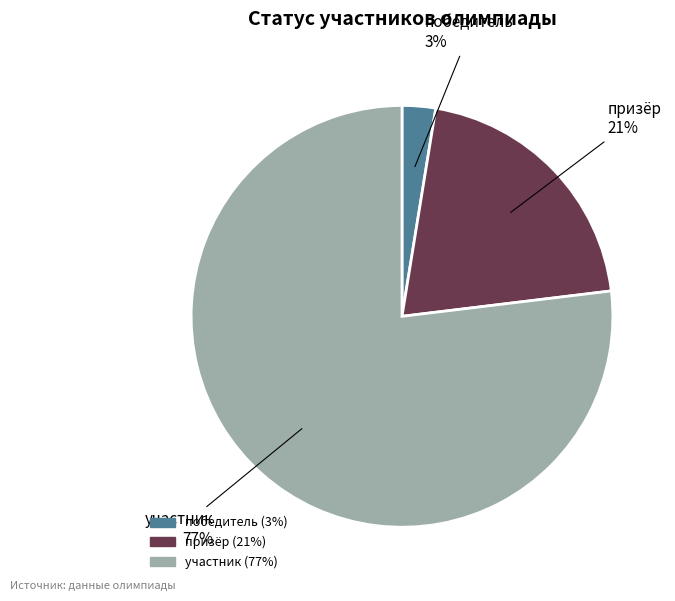

Do участник and победитель together represent more than half of the pie?

Yes